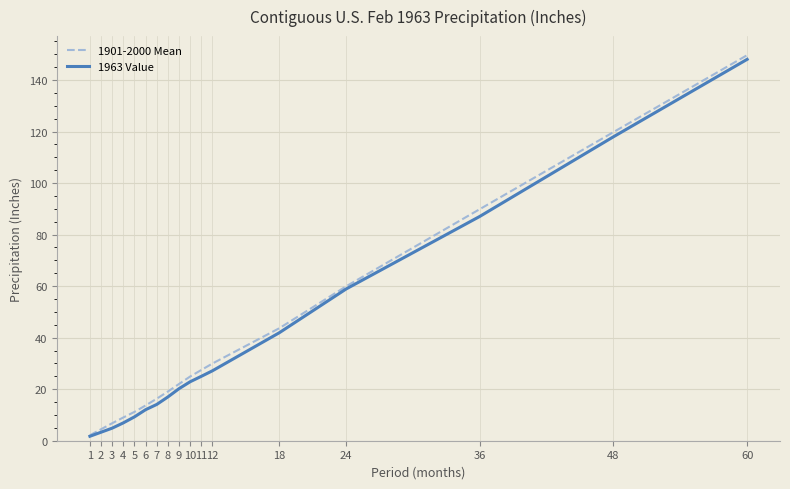

Which category has the highest value across all series?

60